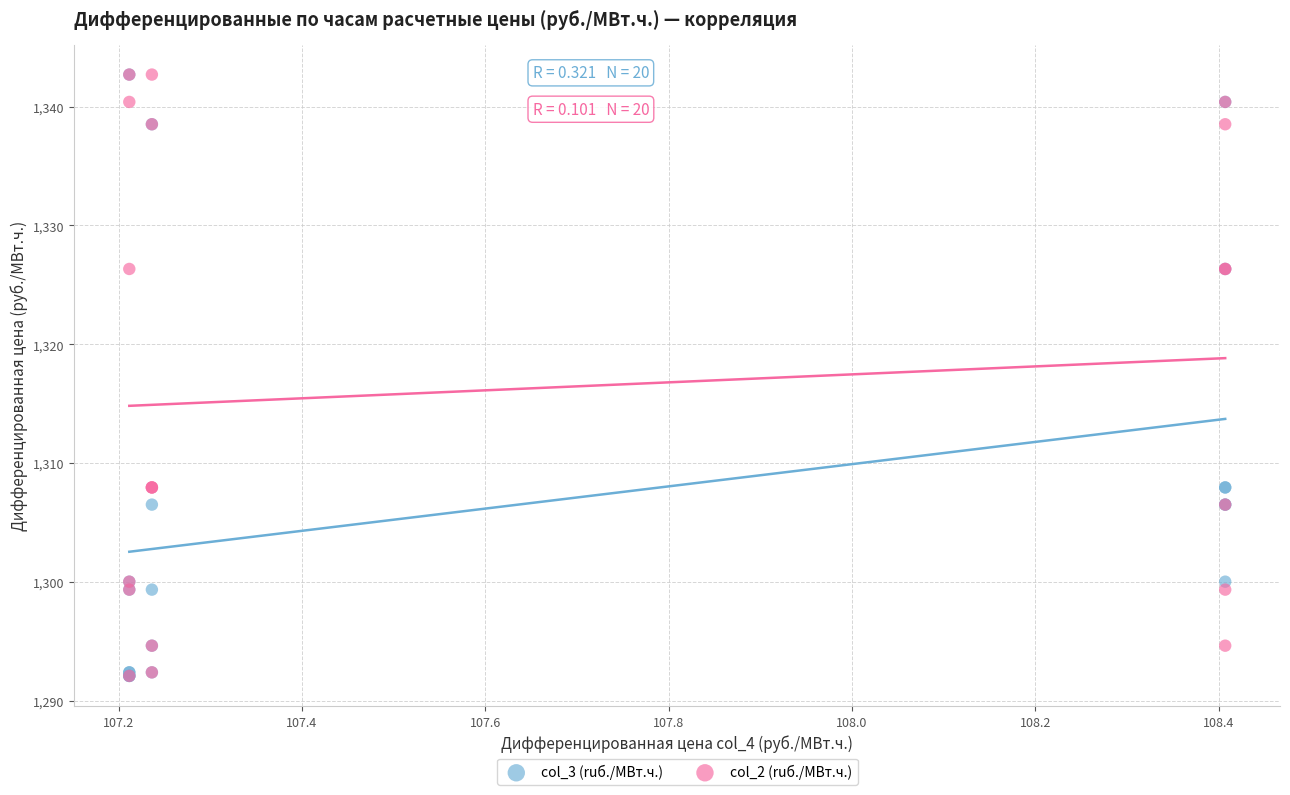

What are all the series names shown in the legend?

col_3 (ruб./МВт.ч.), col_2 (ruб./МВт.ч.)